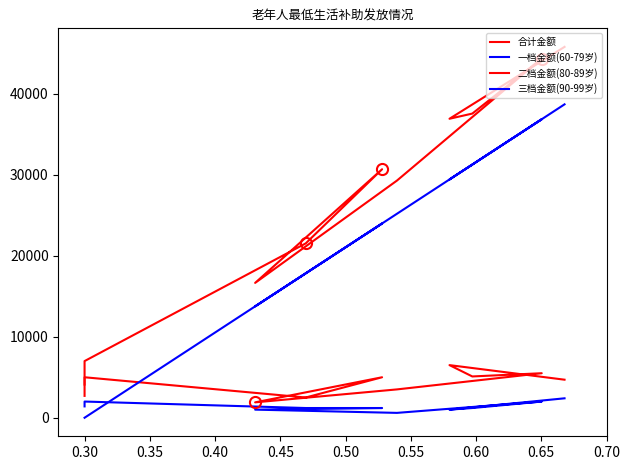

How many lines are shown in the chart?

4